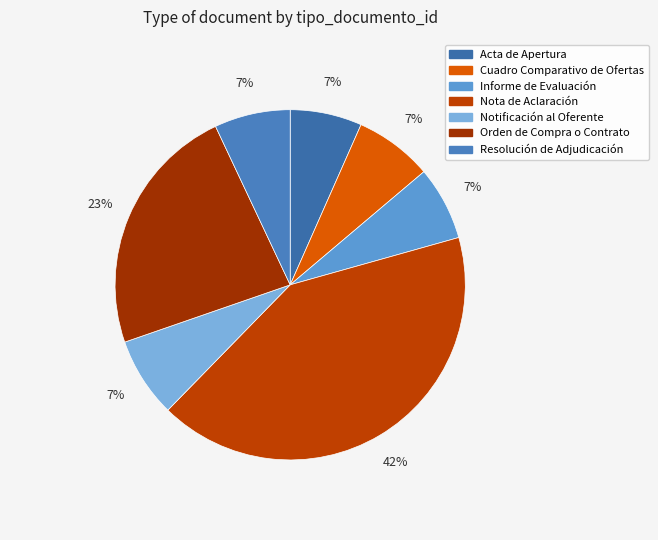

What portion of the pie excludes Cuadro Comparativo de Ofertas?

92.8%